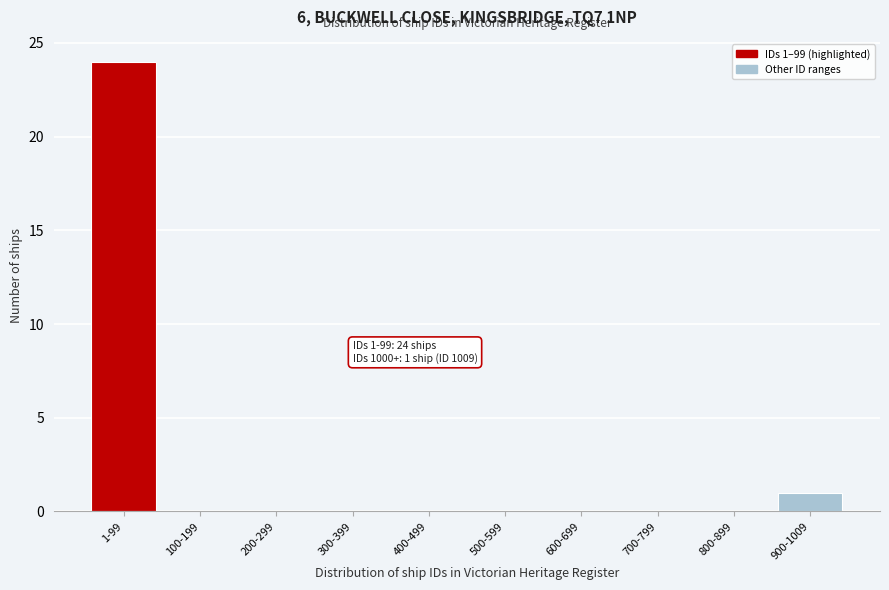

Reading left to right, extract all data points from this chart.

1-99=24	100-199=0	200-299=0	300-399=0	400-499=0	500-599=0	600-699=0	700-799=0	800-899=0	900-1009=1